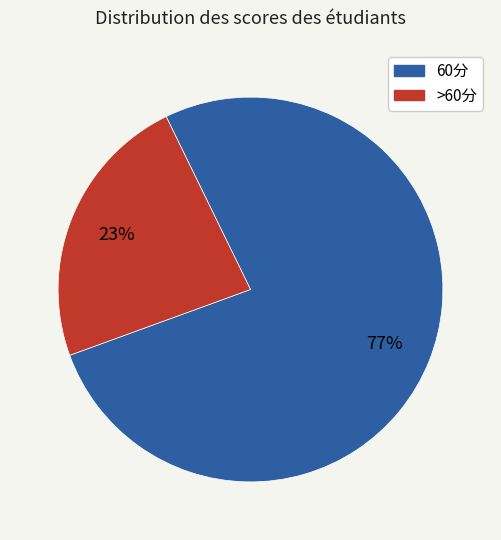

To the nearest percent, what is the average slice percentage?

50%